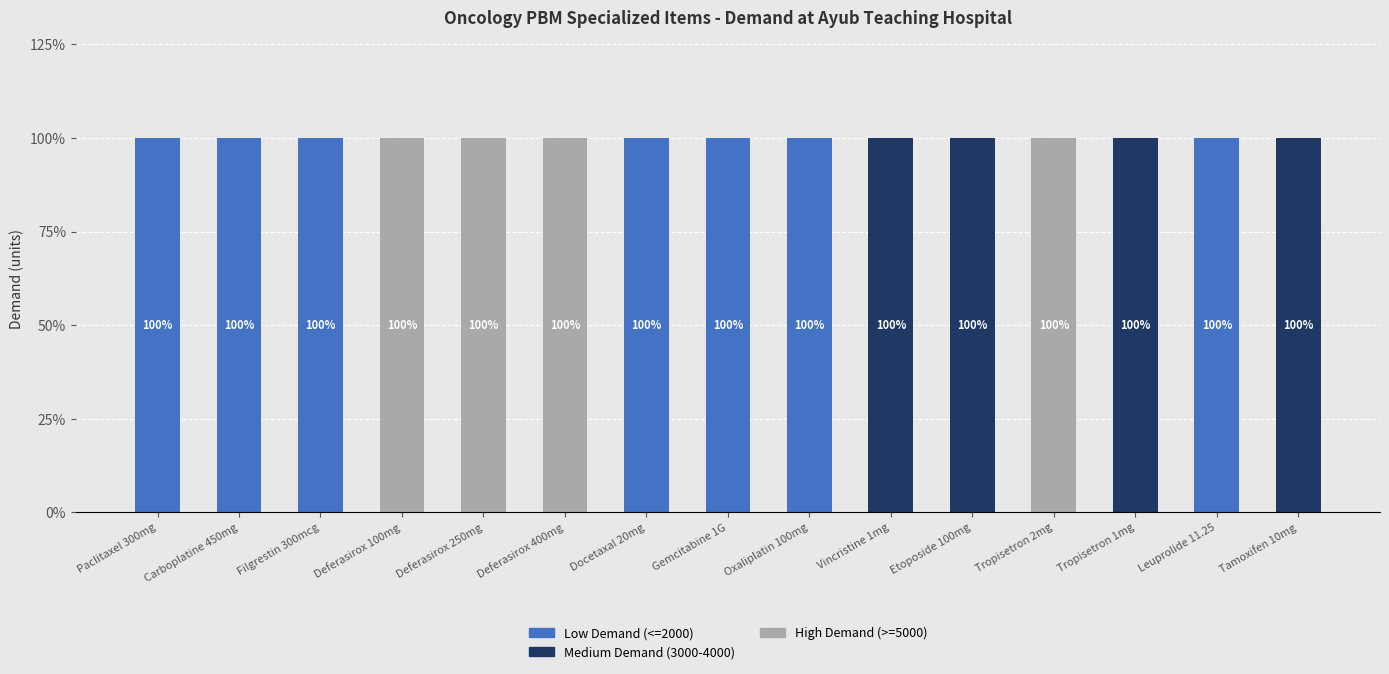

True or false: Low Demand (<=2000) has a value of 138 at Filgrestin 300mcg.

False